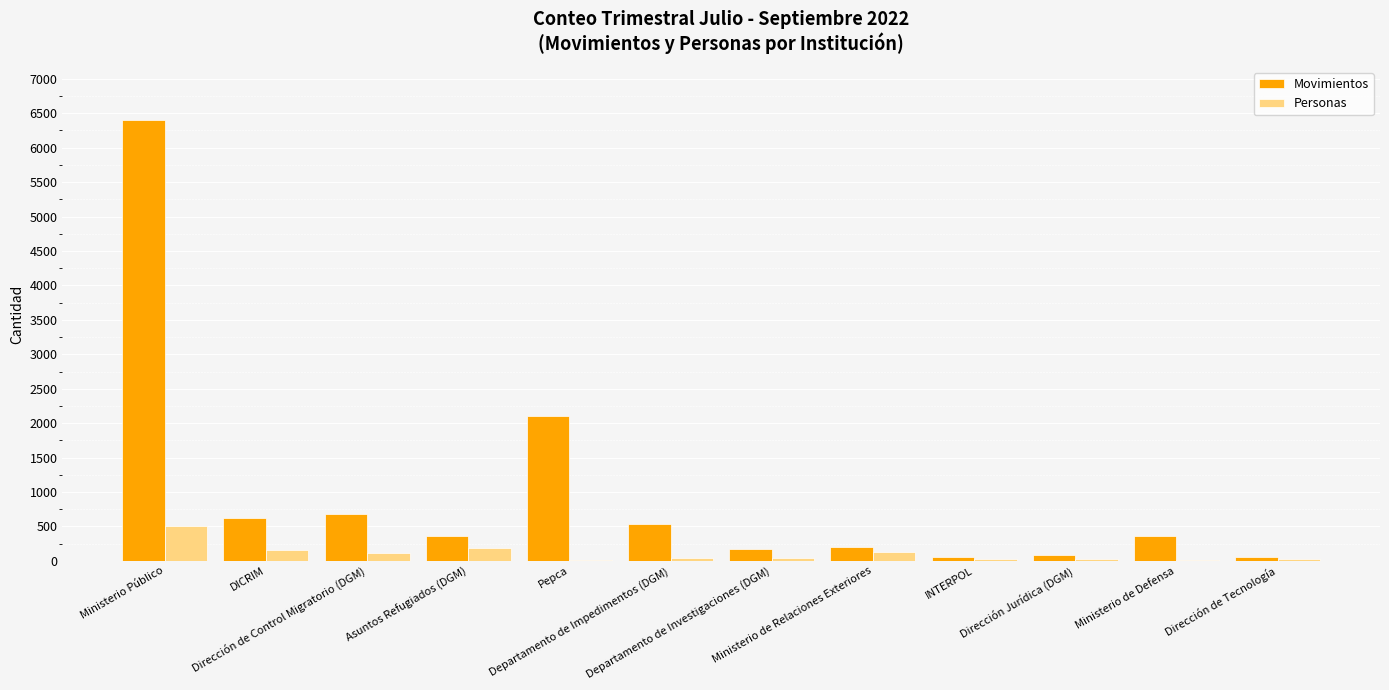

What are all the series names shown in the legend?

Movimientos, Personas